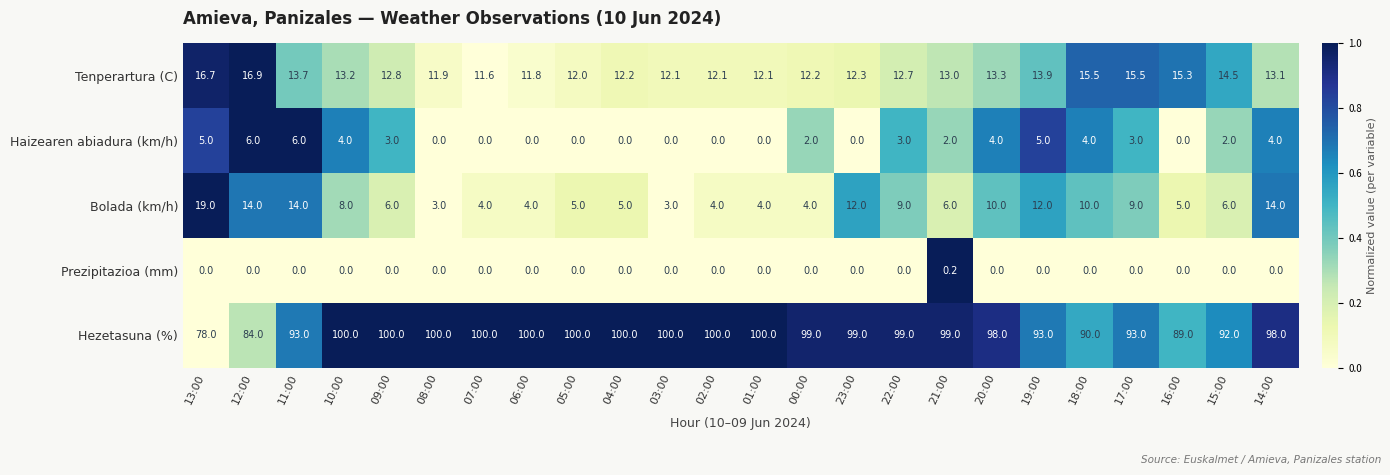

Which series has the largest total across all categories?

Hezetasuna (%)